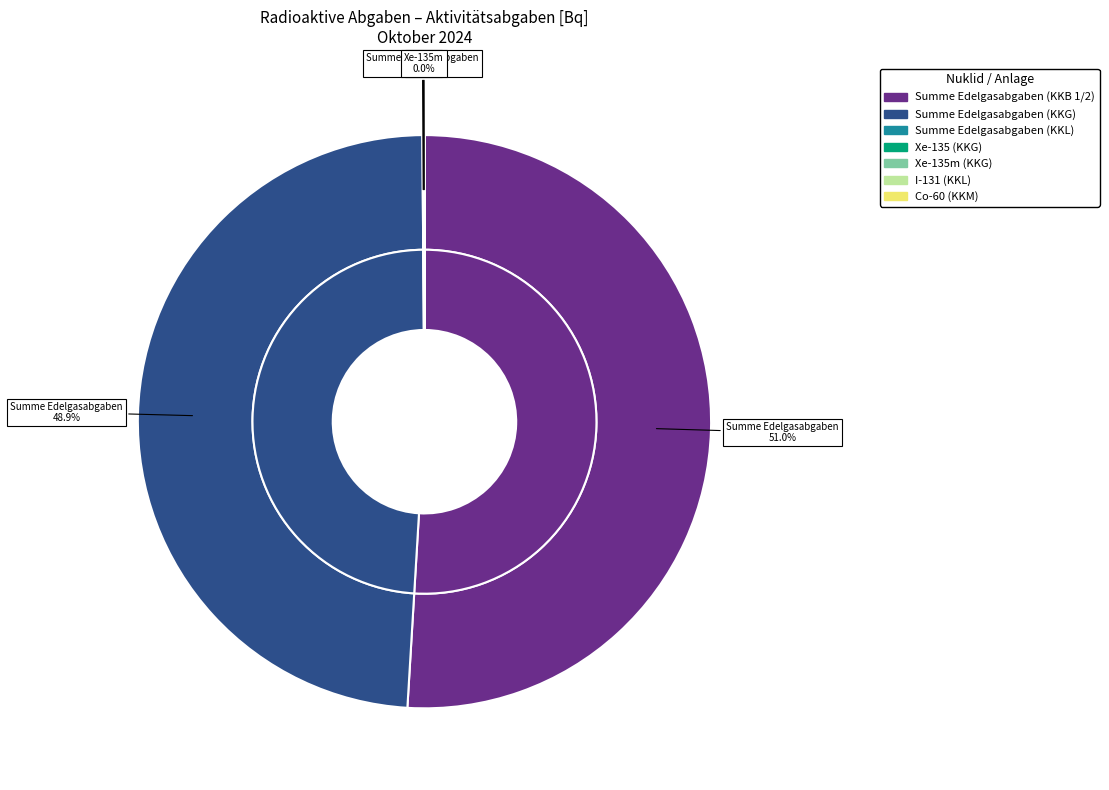

To the nearest percent, what percentage of the pie is Summe Edelgasabgaben (KKG)?

49%